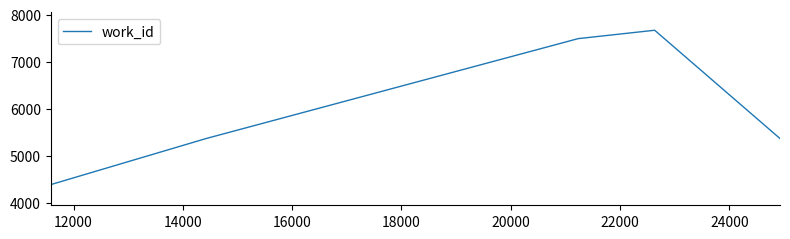

What is the minimum value shown in the chart?

4387